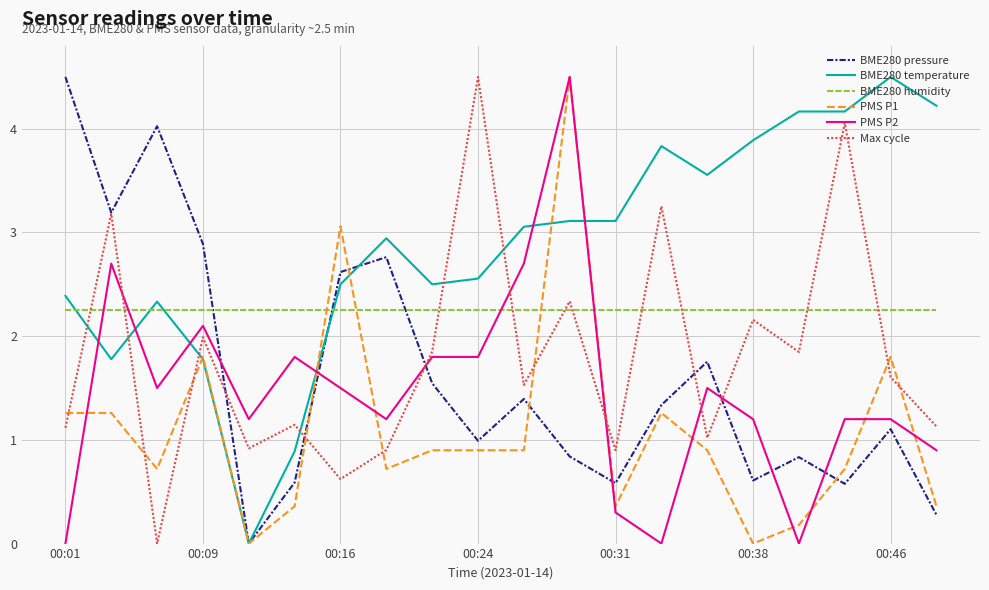

What is the highest value of the BME280 pressure series?

4.5